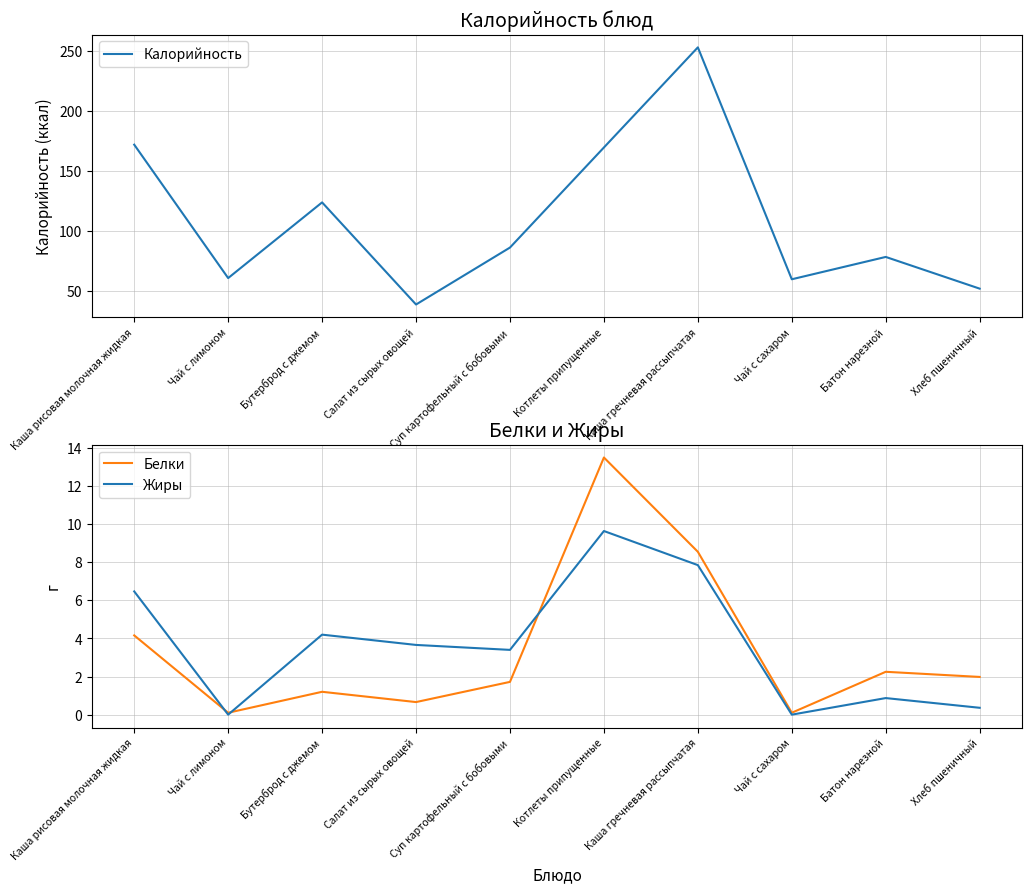

Where is the first local maximum for Жиры?

Бутерброд с джемом